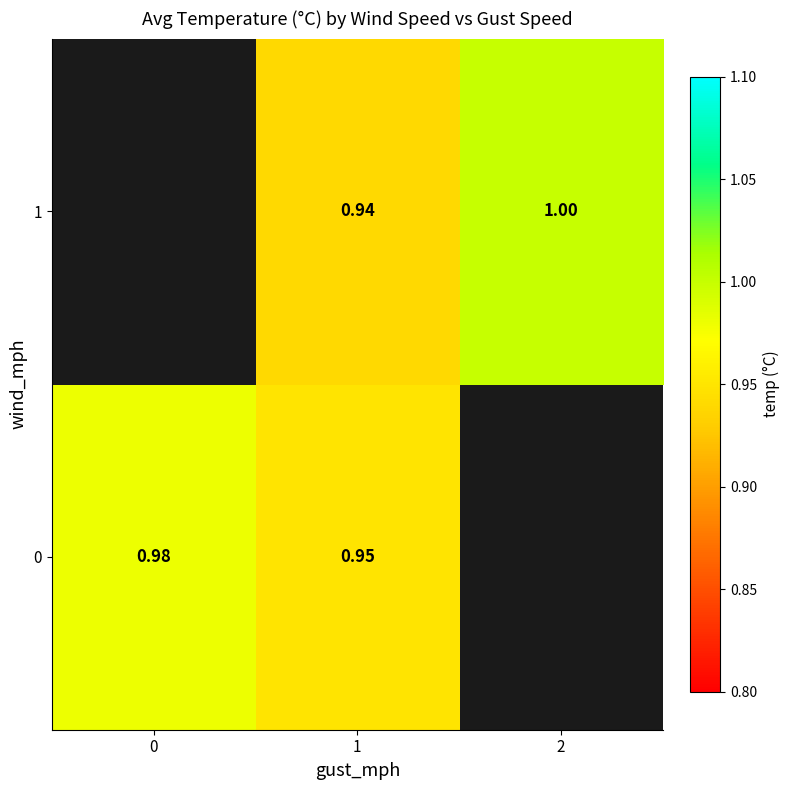

Is the value of 0 at 1 greater than the value of 1 at 2?

No